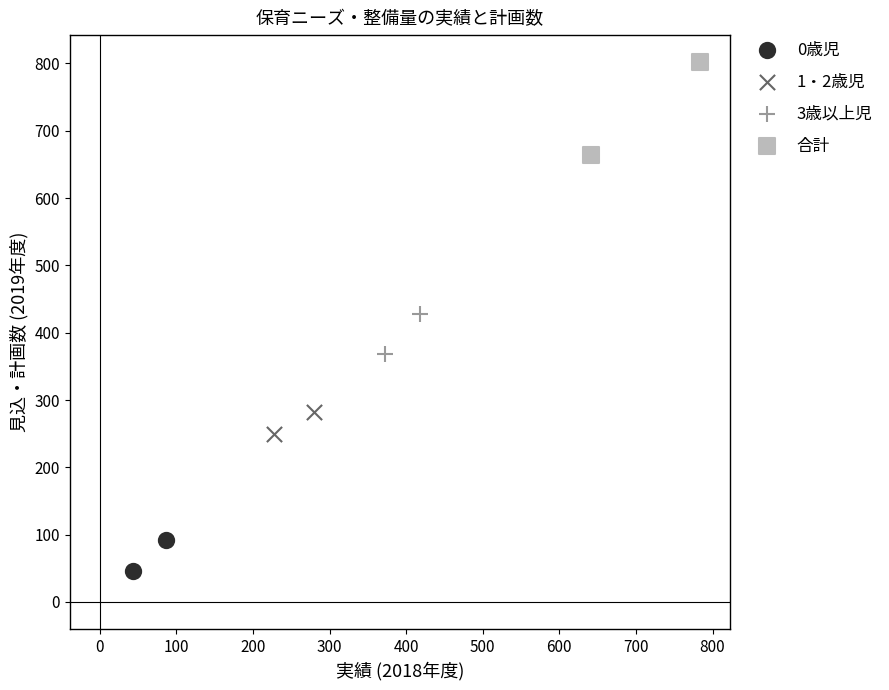

Which series has the widest spread of Y values?

合計